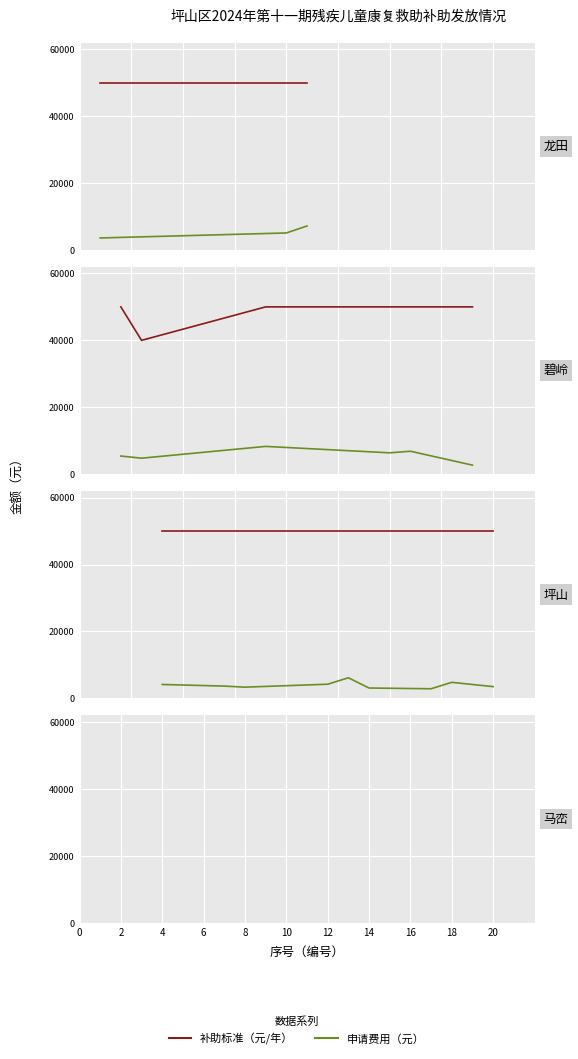

True or false: 补助标准（元/年） and 申请费用（元） intersect in this chart.

False